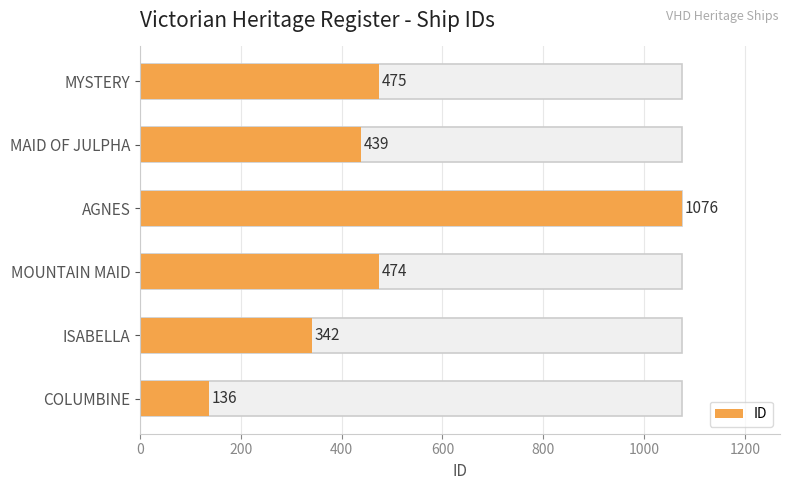

What is the value of the 3rd bar from the left?

1076